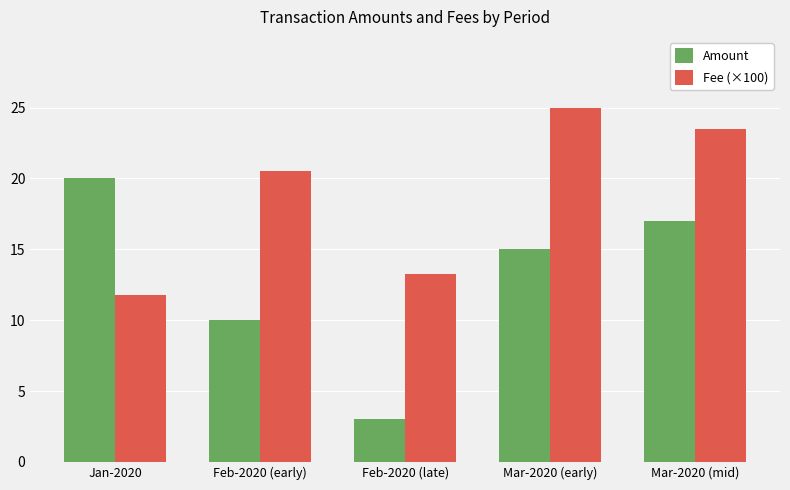

At Mar-2020 (mid), list the series in order from largest to smallest.

Fee (×100), Amount